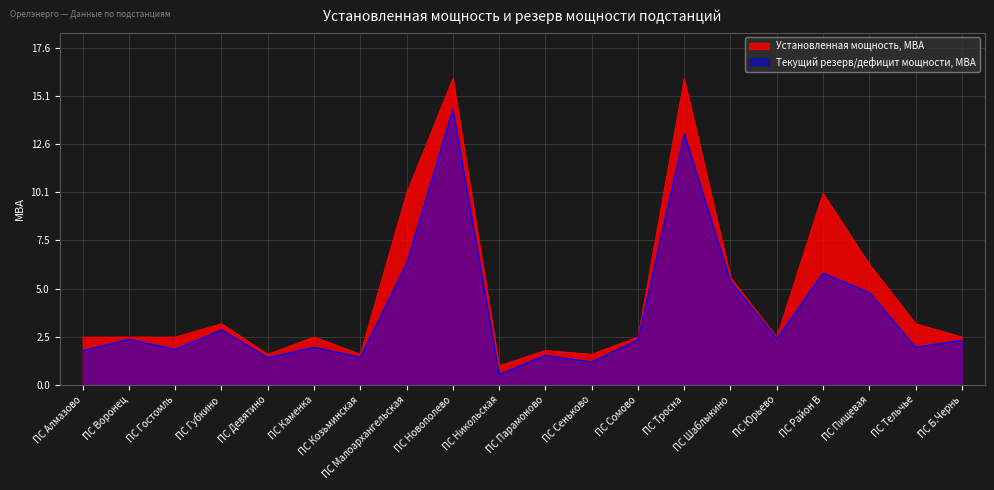

Between ПС Юрьево and ПС Малоархангельская, which is larger?

ПС Малоархангельская